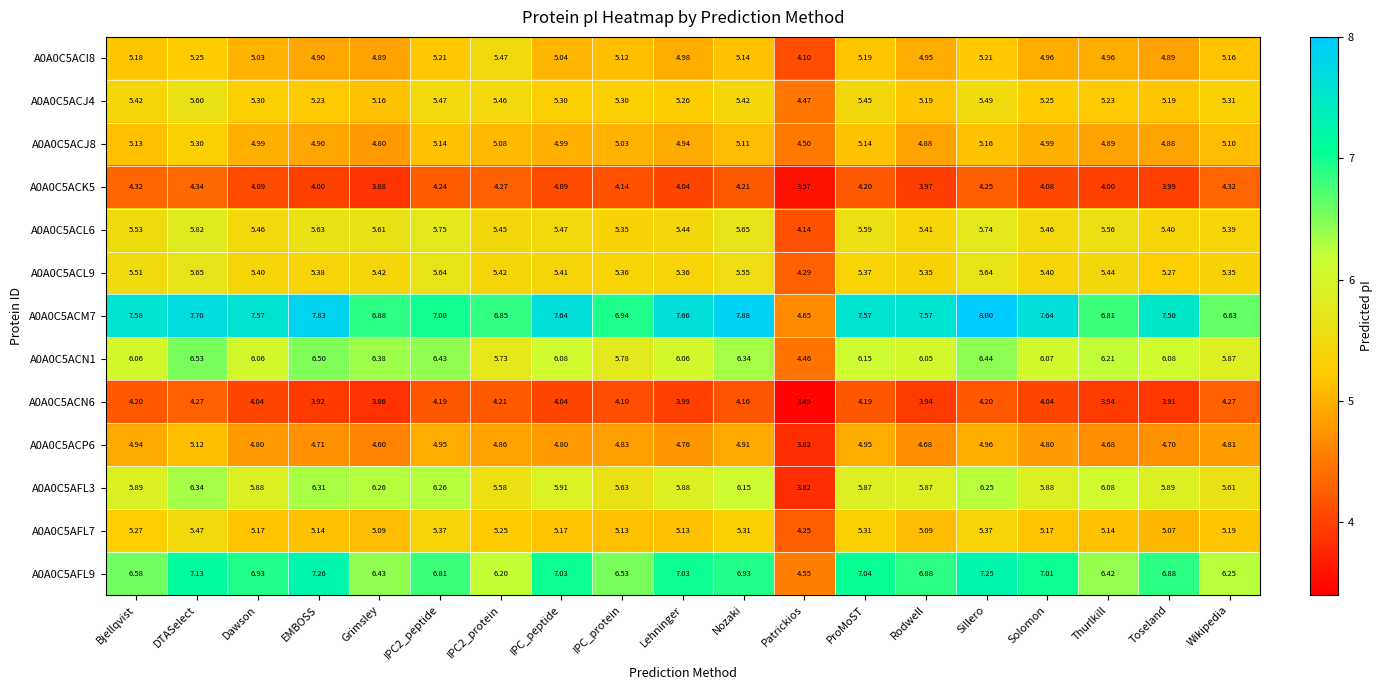

What is the total value across all series at Grimsley?

69.3